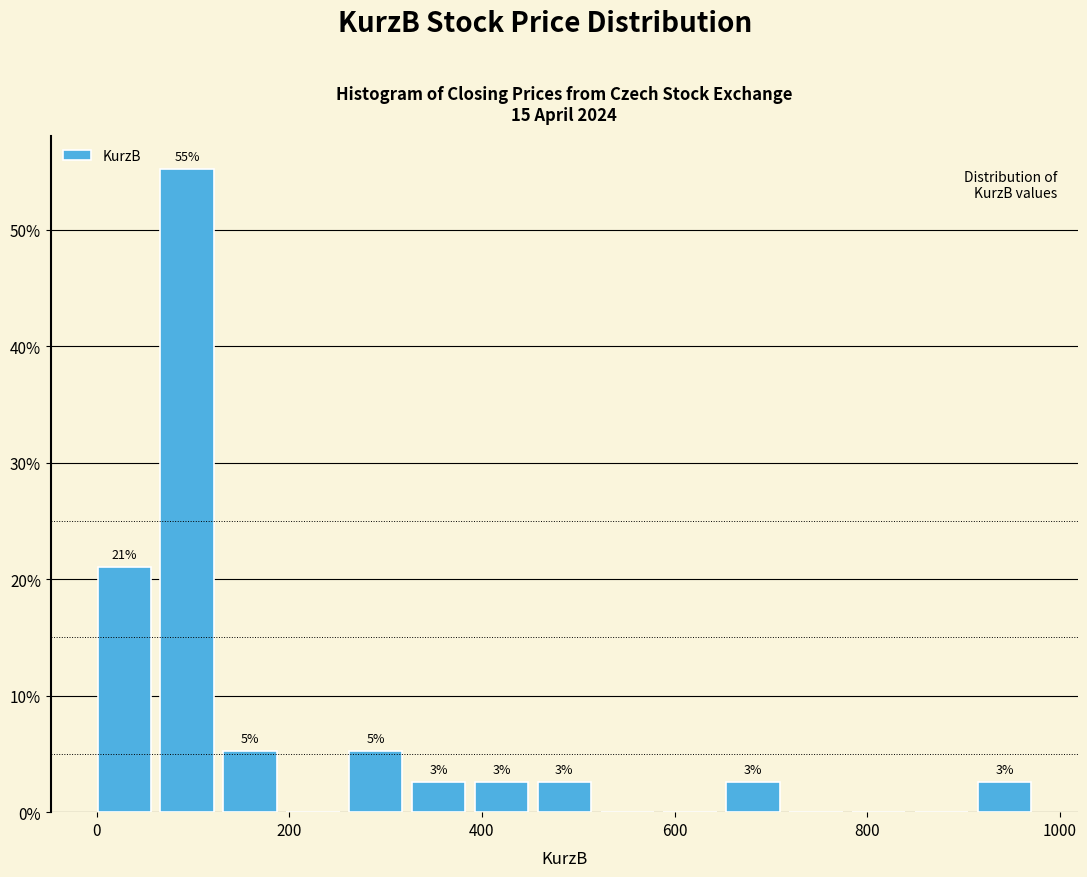

Read against the x-axis, roughly where is the centre of the tallest bar?

100